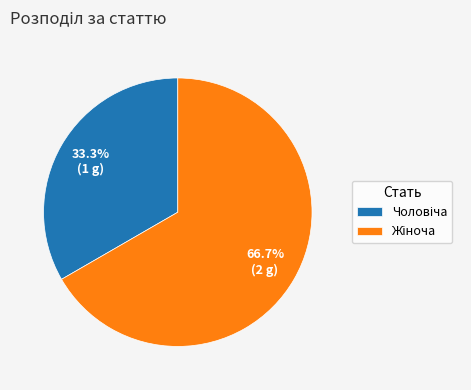

Is there any slice that represents more than half of the pie?

Yes